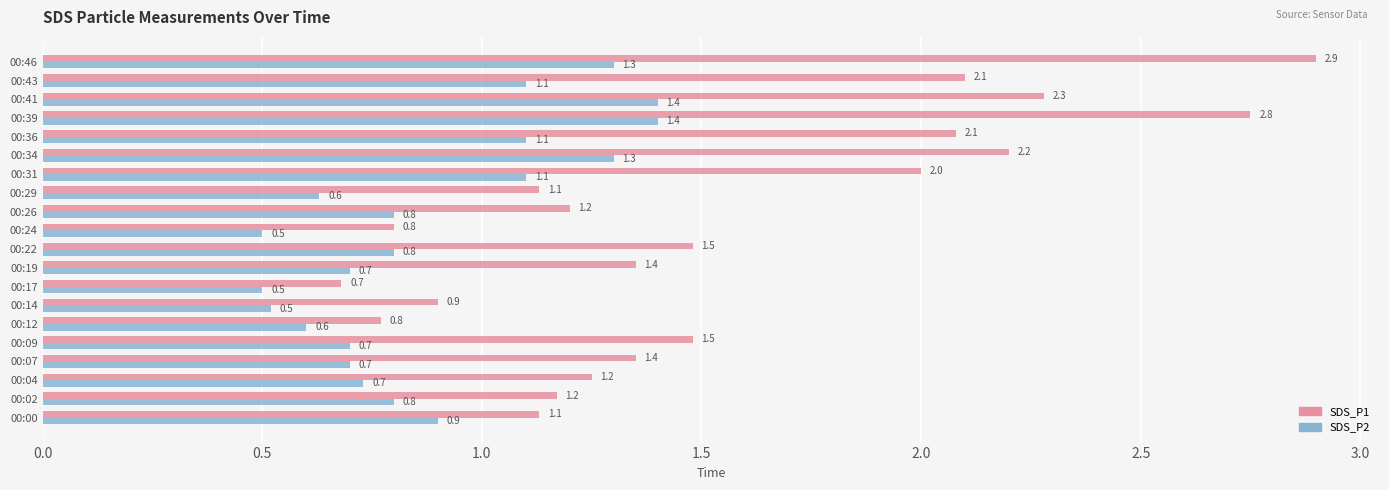

Where is SDS_P1 nearest to the value 1?

00:14